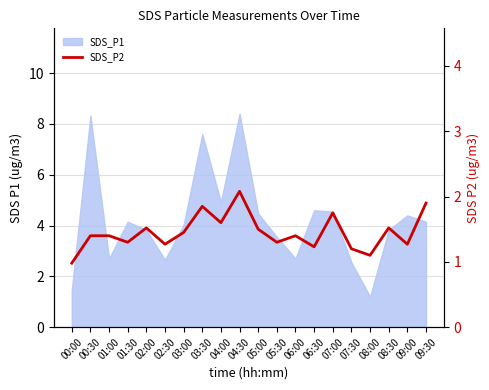

Reading left to right, extract all data points from this chart.

1.0	1.4	1.4	1.3	1.5	1.3	1.4	1.9	1.6	2.1	1.5	1.3	1.4	1.2	1.8	1.2	1.1	1.5	1.3	1.9